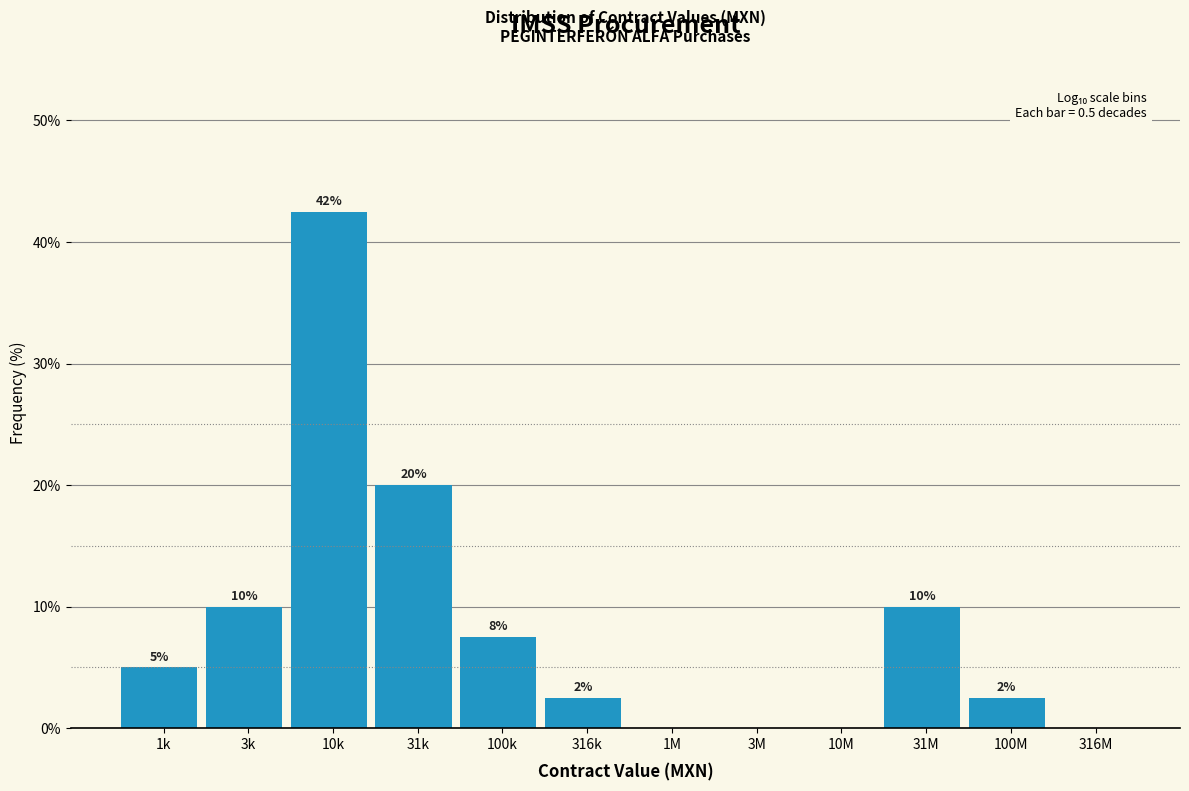

What is the approximate value at 10k?

42.5